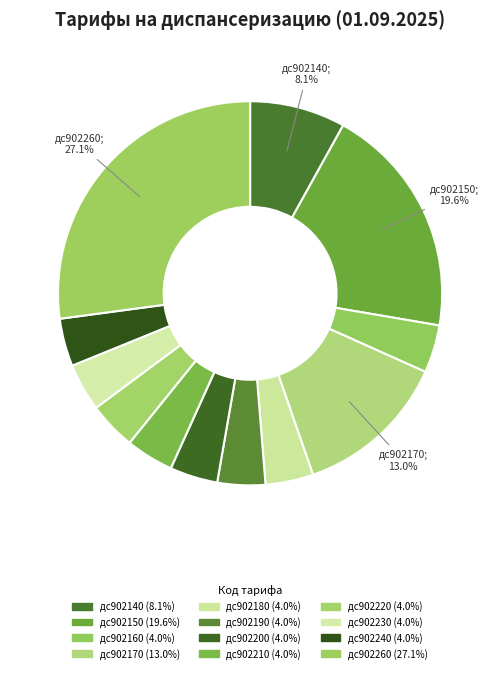

What is the largest slice in the pie chart?

дс902260